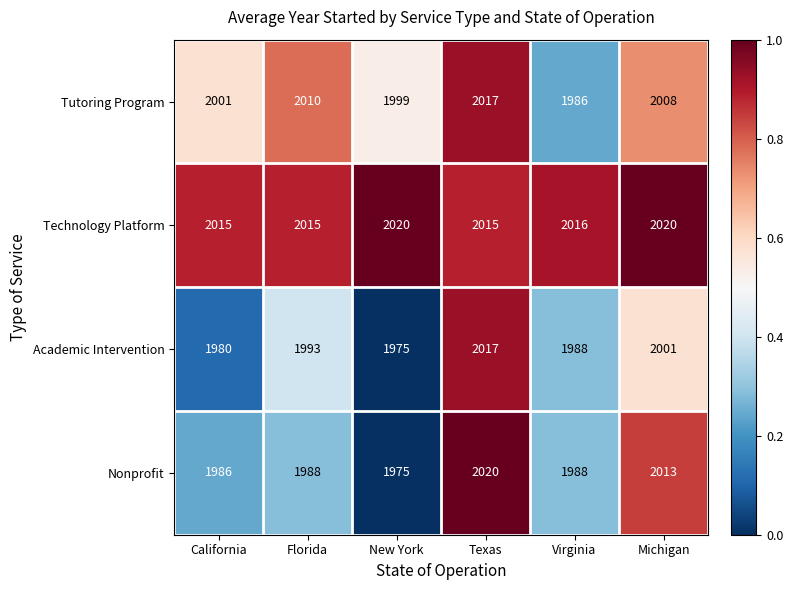

Reading left to right, extract all data points from this chart.

Tutoring Program: 2001	2010	1999	2017	1986	2008
Technology Platform: 2015	2015	2020	2015	2016	2020
Academic Intervention: 1980	1993	1975	2017	1988	2001
Nonprofit: 1986	1988	1975	2020	1988	2013